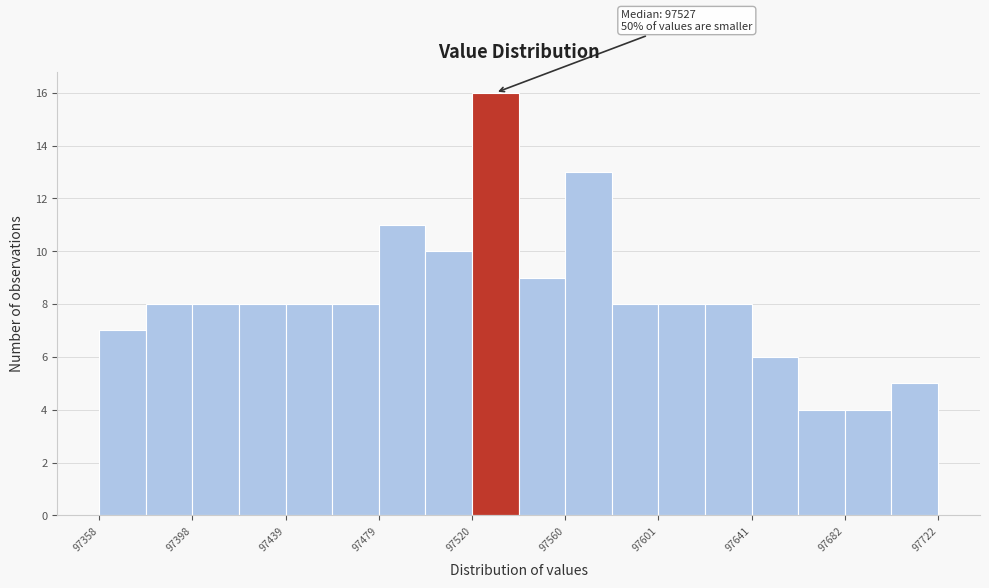

Over which range of the x-axis is the bar tallest?

97520 to 97540